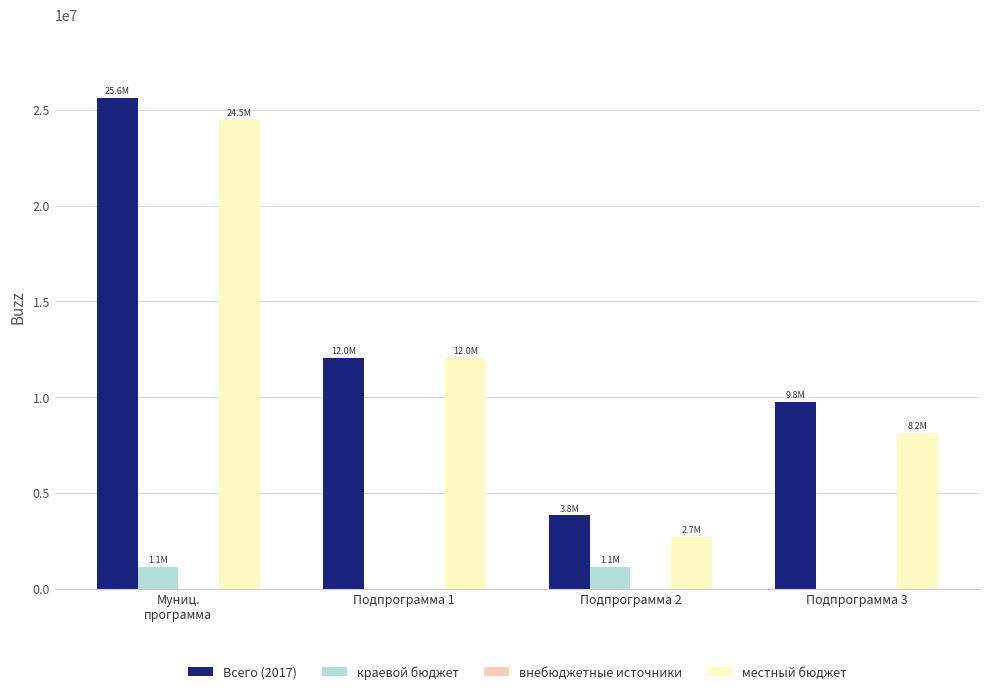

What is the maximum value for краевой бюджет?

1144500